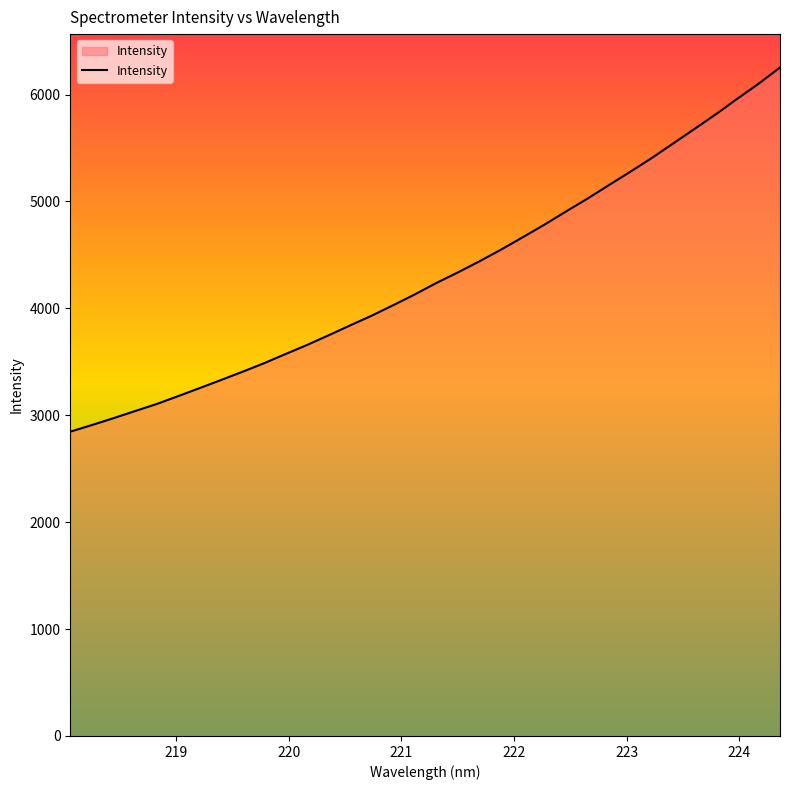

What is the difference between the maximum and minimum values?

3406.1